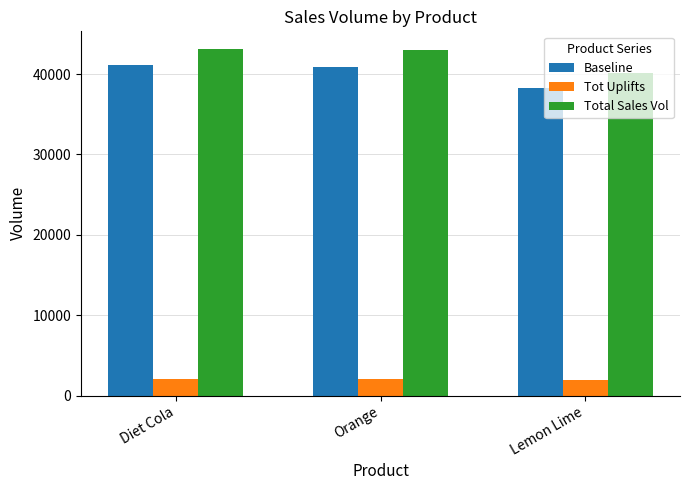

Where does the Baseline series first go above 40906?

Diet Cola